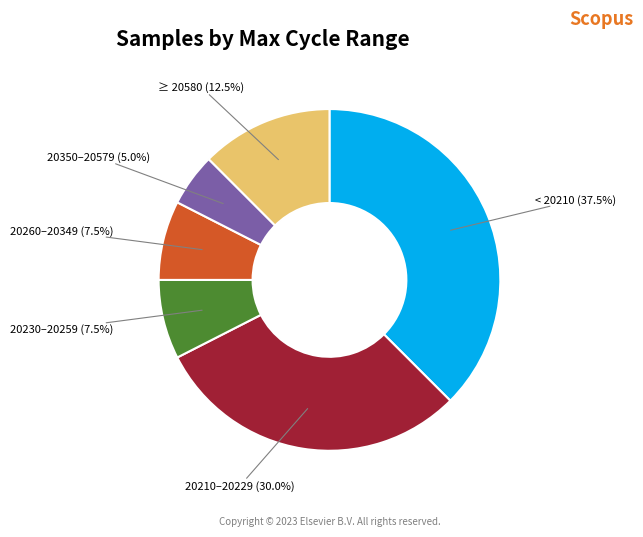

Approximately how many times larger is the value at 20210–20229 compared to < 20210?

0.8